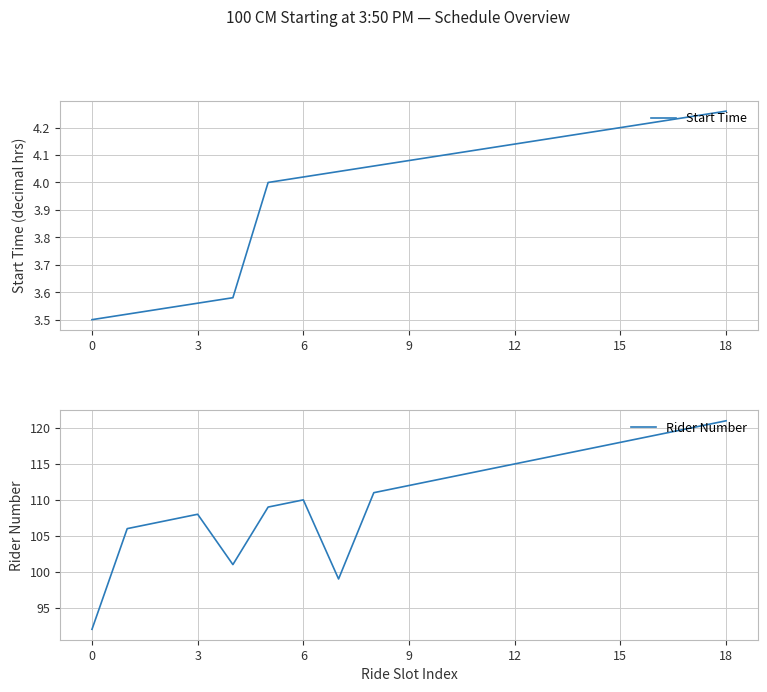

True or false: Start Time and Rider Number intersect in this chart.

False